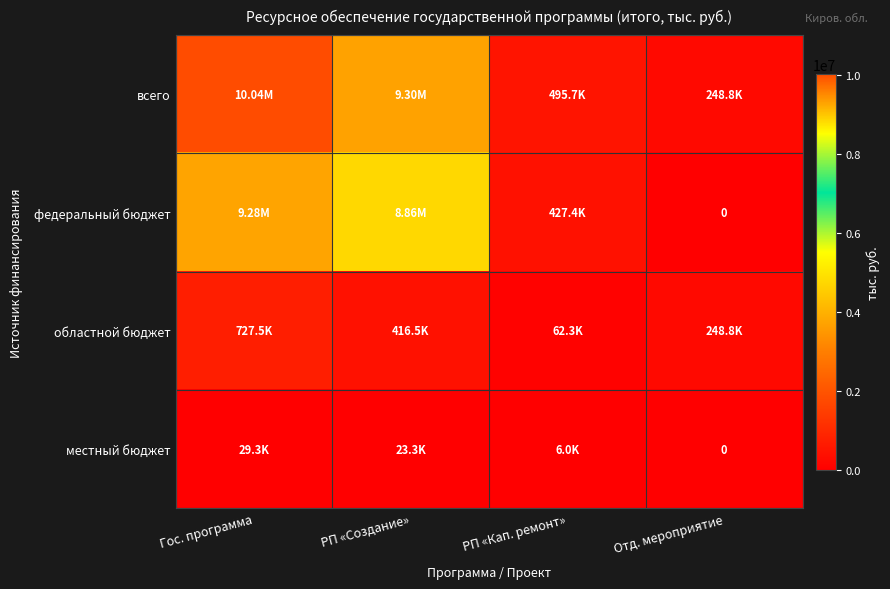

Which series changed the most between Гос. программа and РП «Кап. ремонт»?

всего